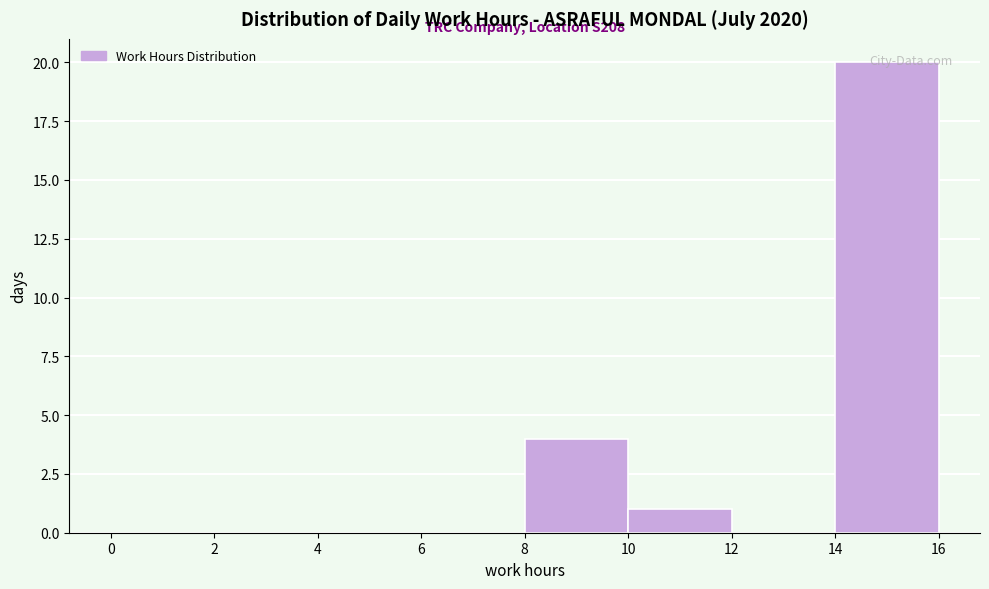

Which range on the x-axis has the tallest bar?

14 to 16